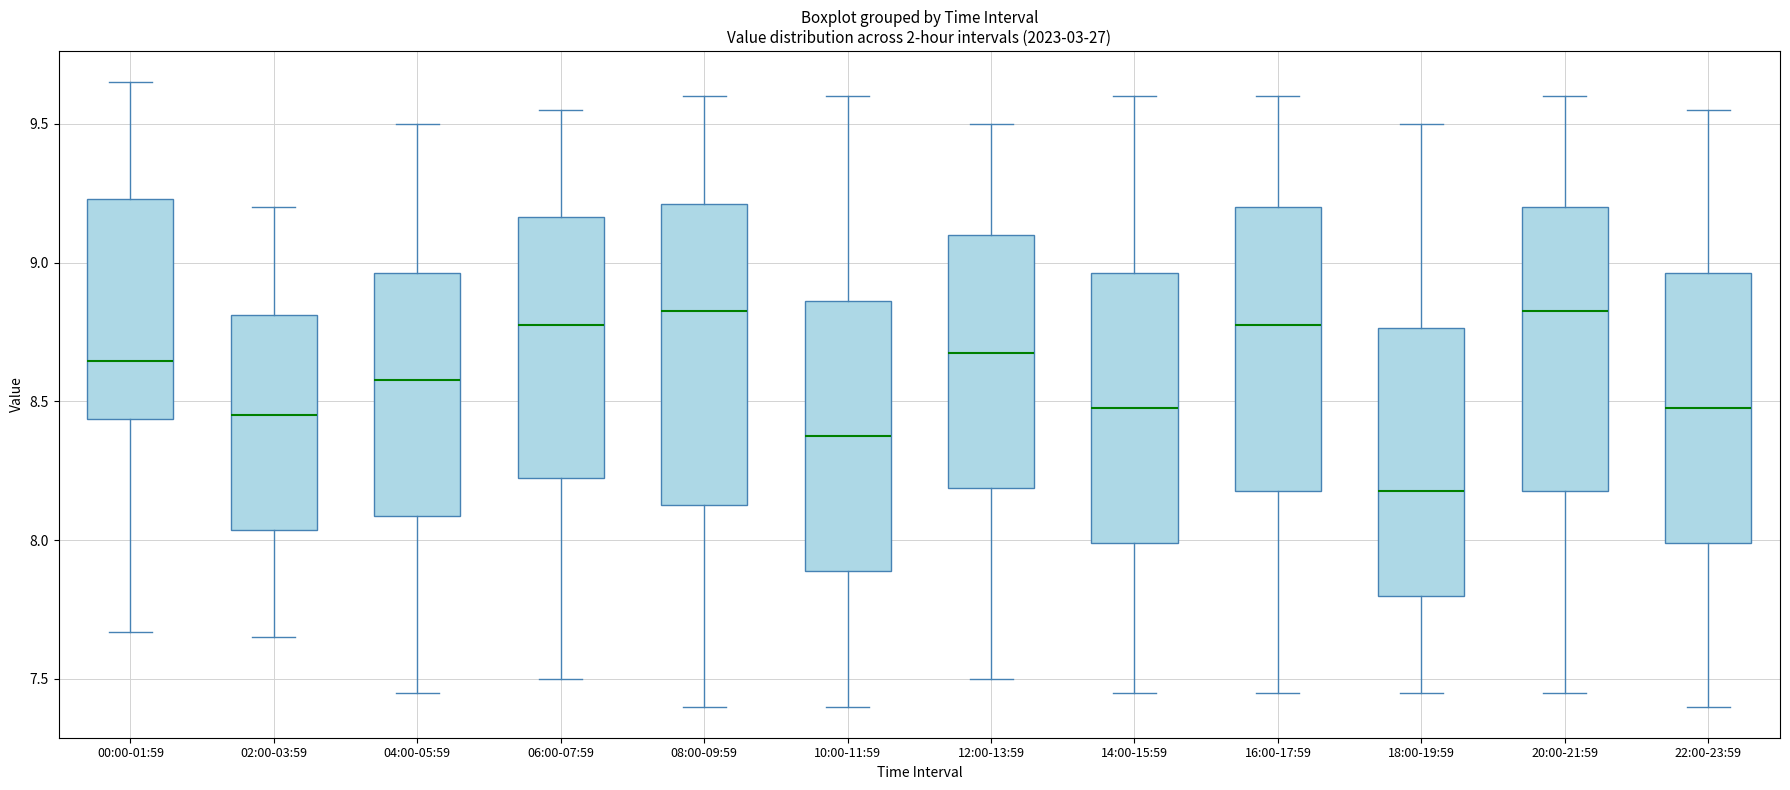

Which box is the tallest, from its lower edge to its upper edge?

08:00-09:59